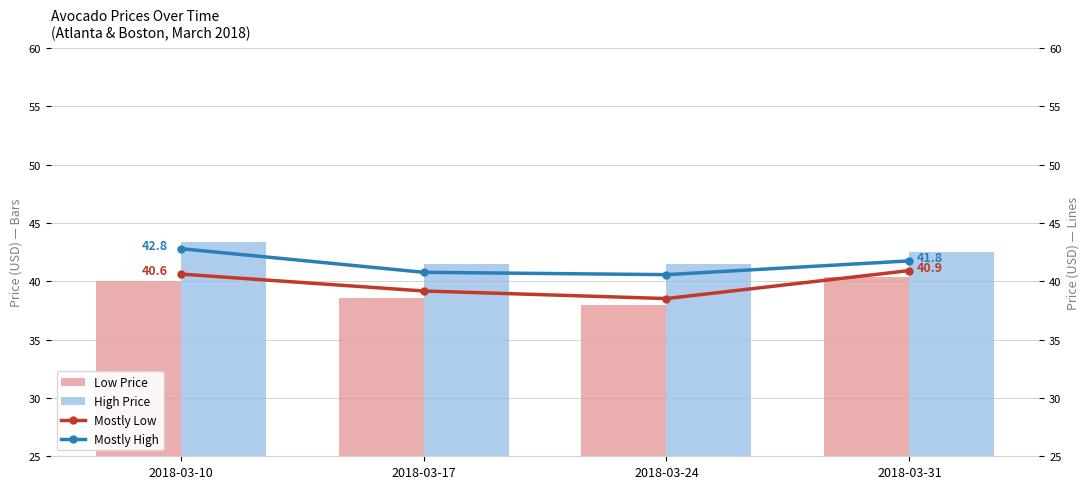

Is it true that Mostly Low equals 50.7 at 2018-03-24?

False